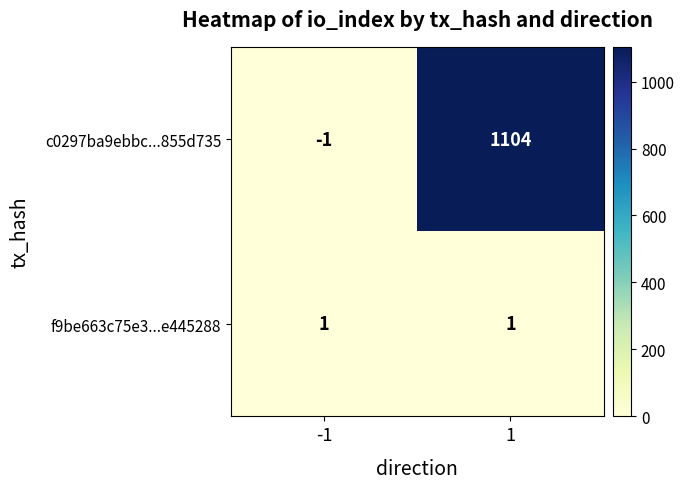

Reading left to right, transcribe all the data shown in this chart.

c0297ba9ebbc...855d735: -1	1104
f9be663c75e3...e445288: 1	1